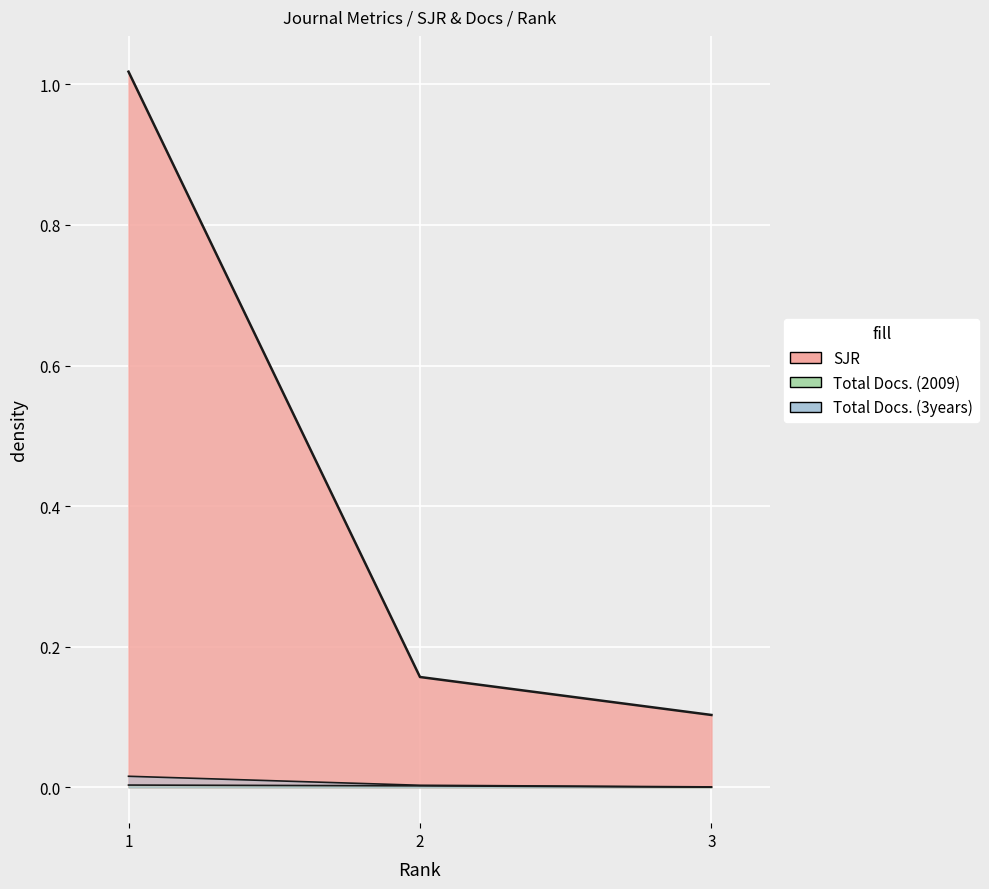

Reading right to left, what are all the values shown in this chart?

SJR: 0.1	0.2	1.0
H index: 0.0	0.0	0.0
Total Docs. (3years): 0.0	0.0	0.0